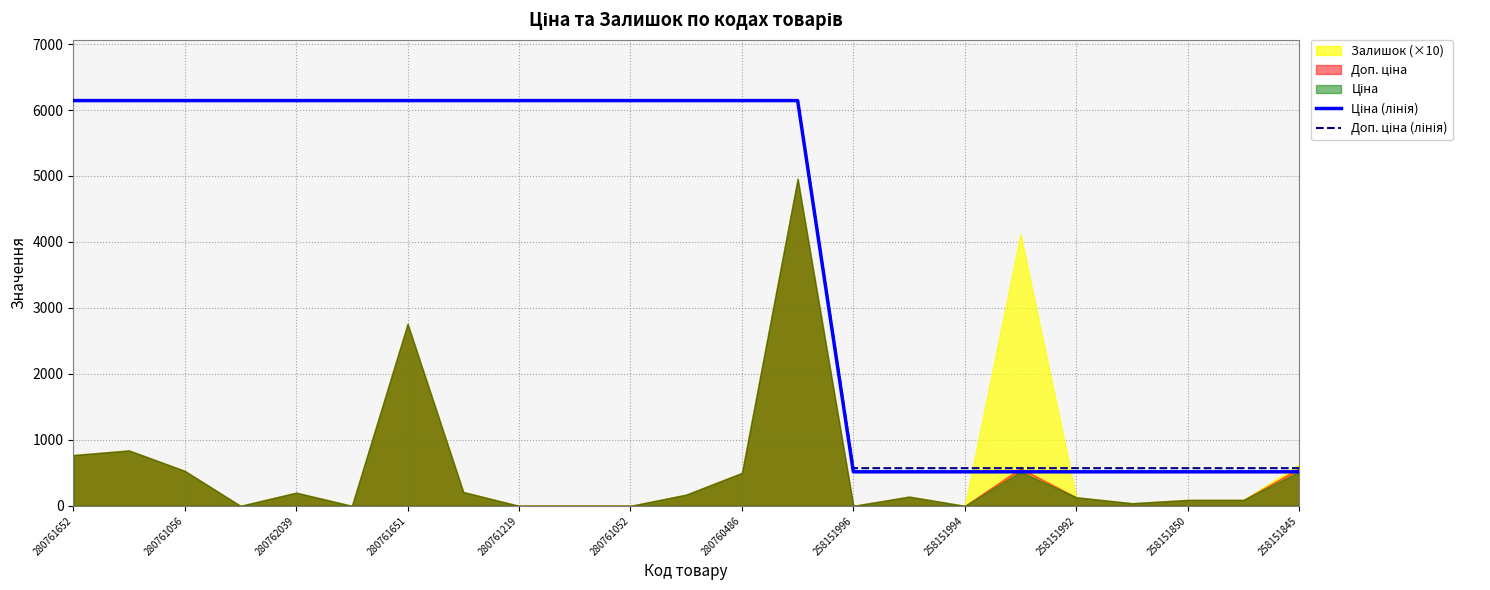

How many lines are shown in the chart?

2